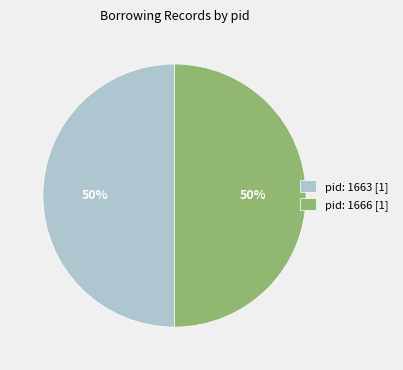

To the nearest percent, what is the combined percentage of pid: 1666 [1] and pid: 1663 [1]?

100%